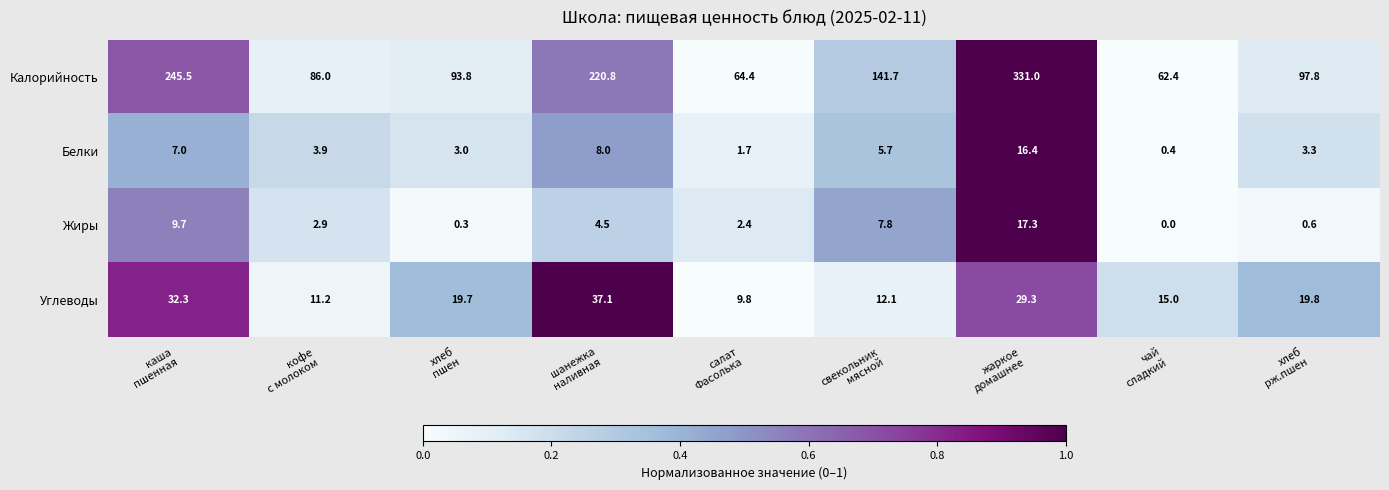

Which series has the largest range (max minus min)?

Калорийность